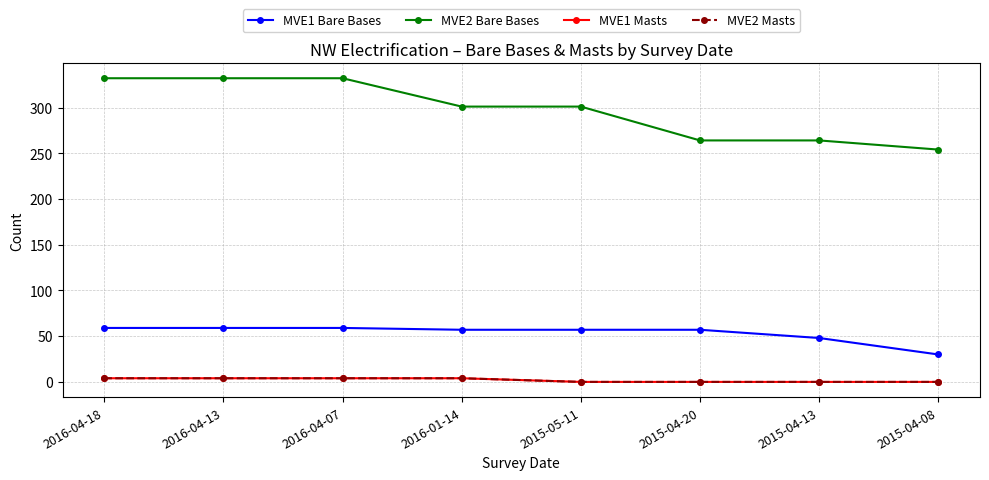

Is this an area chart (filled region under the line)?

No